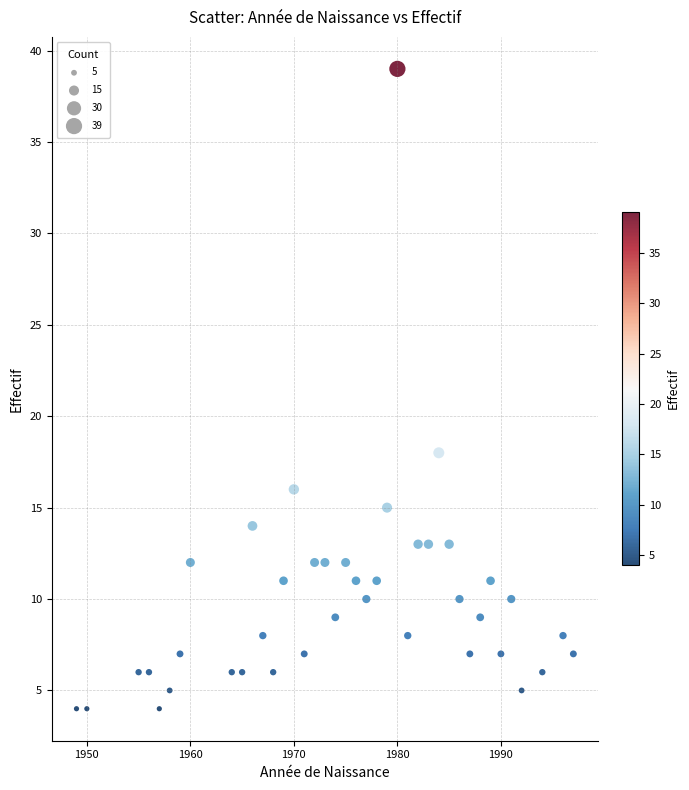

What is the range of X values (max minus min)?

48